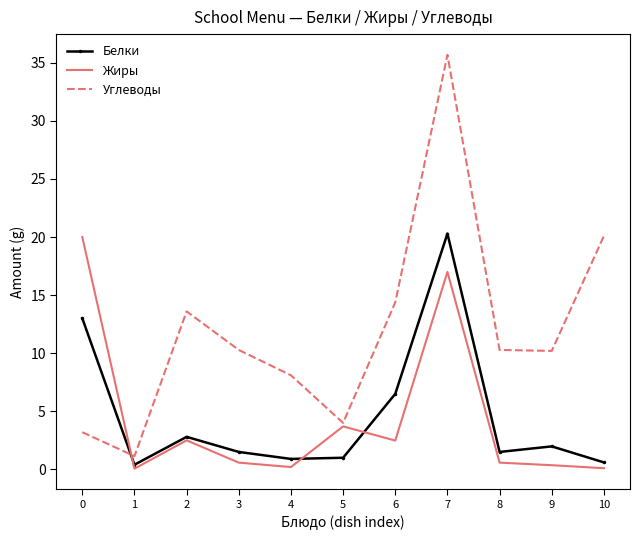

Which series has the largest range (max minus min)?

Углеводы